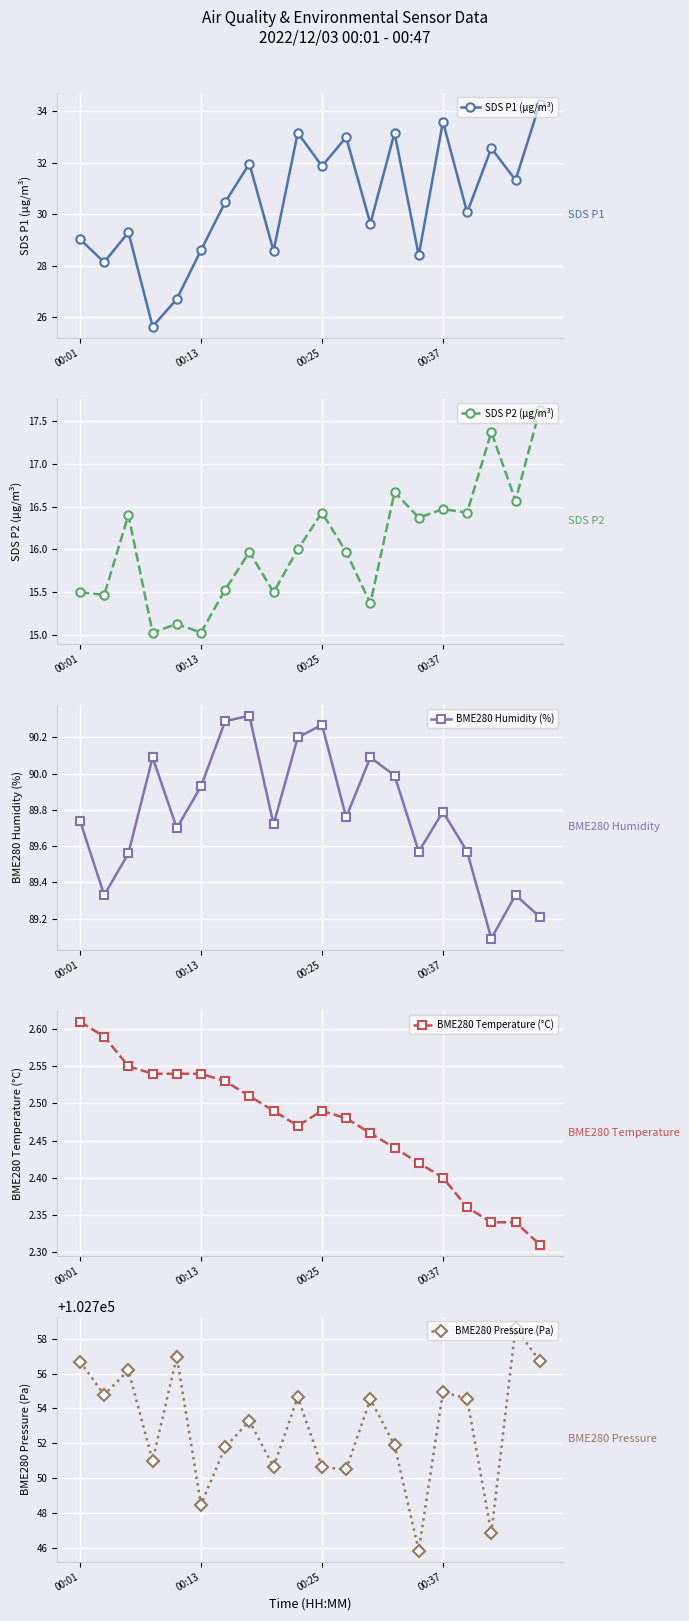

How many interior local valleys does the SDS P1 (µg/m³) series have?

8